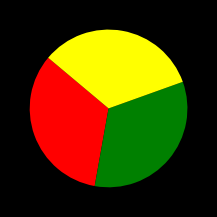

Is there any slice that represents more than half of the pie?

No